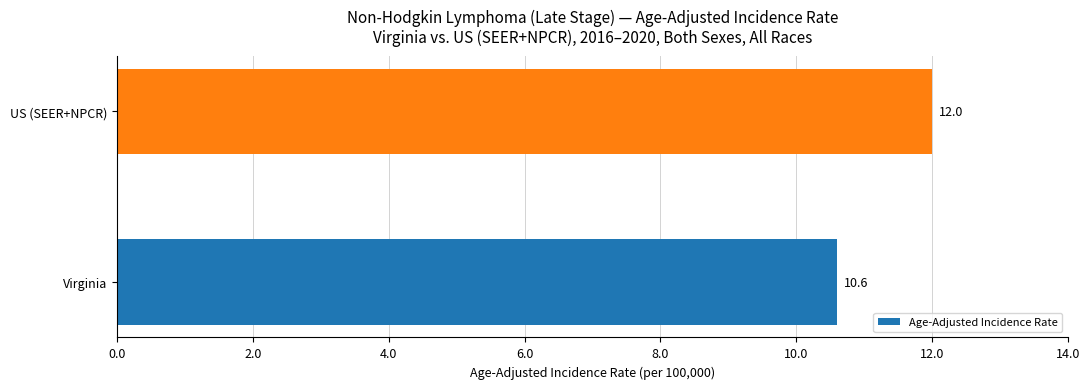

What is the change in value from Virginia to US (SEER+NPCR)?

+1.4